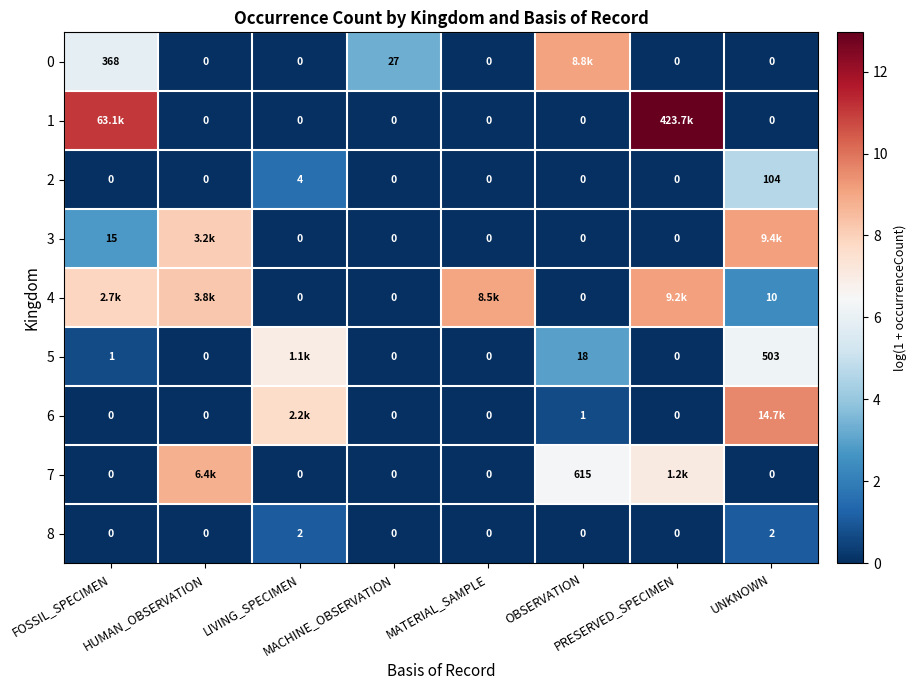

At which label is 7 closest to 4?

OBSERVATION